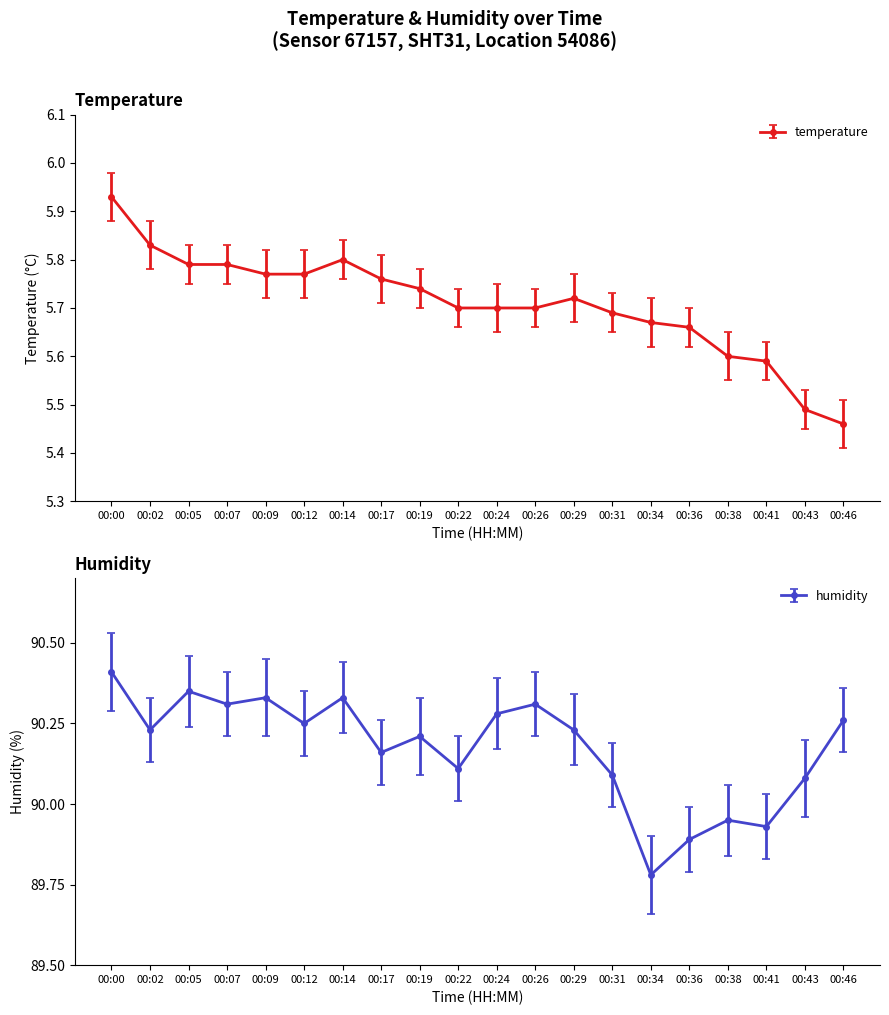

Is the value of humidity at 00:36 greater than the value of temperature at 00:24?

Yes